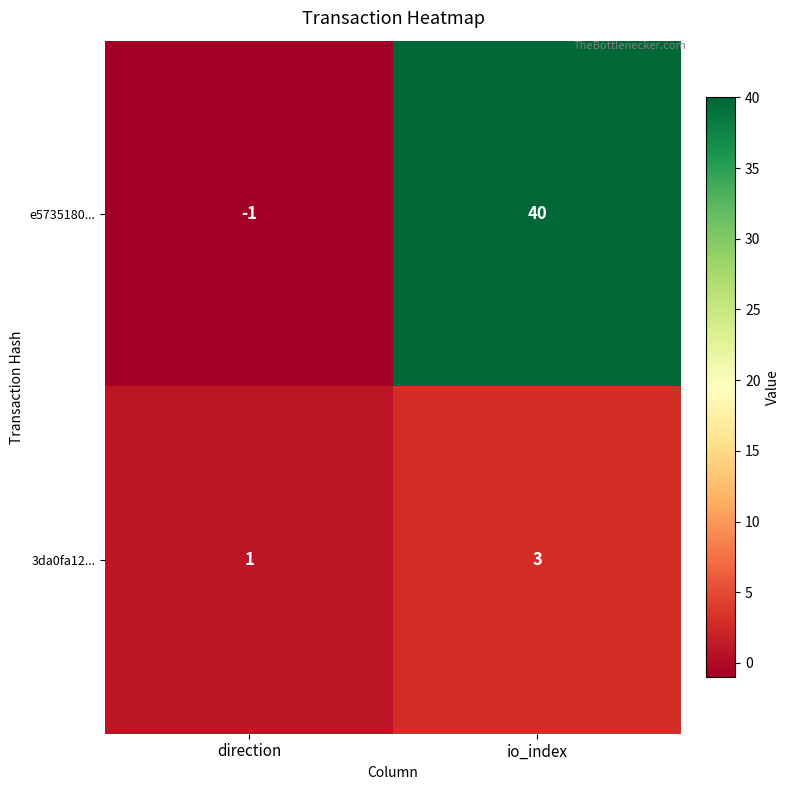

Count the number of categories in the chart.

2